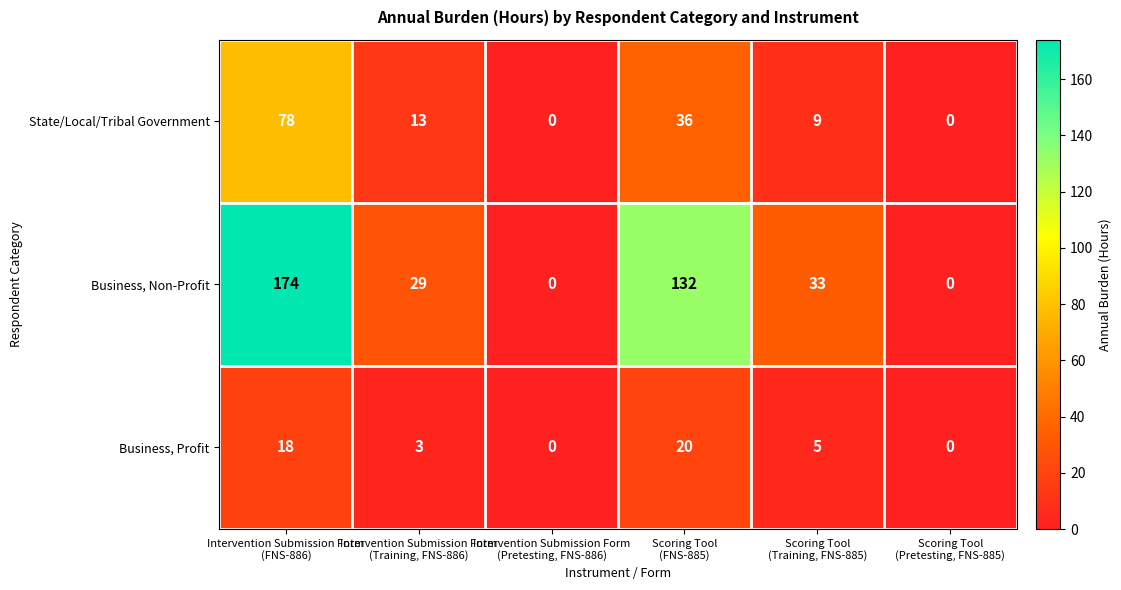

At how many categories does at least one series exceed 4?

4